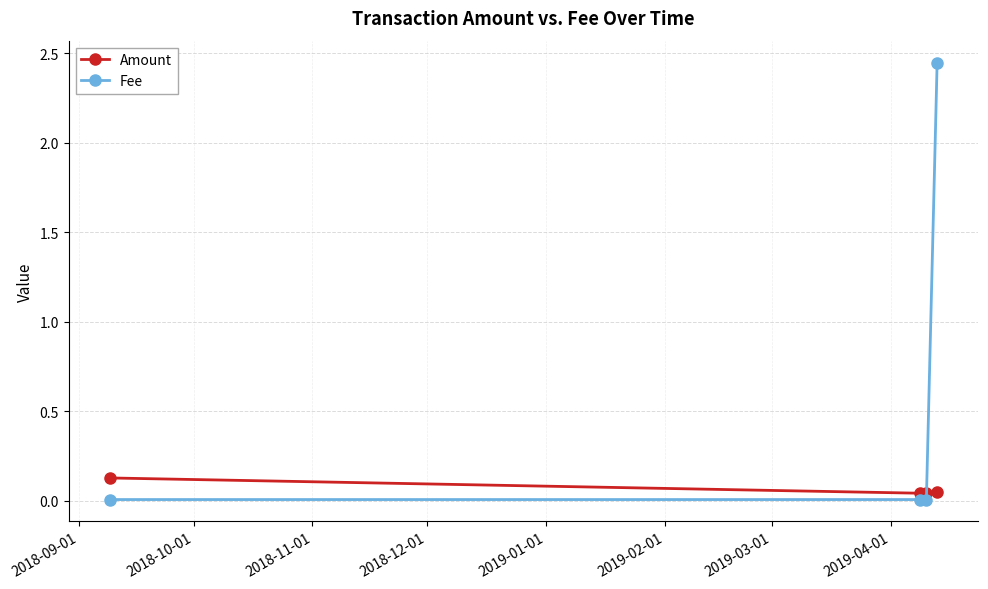

Which series has the largest total across all categories?

Fee